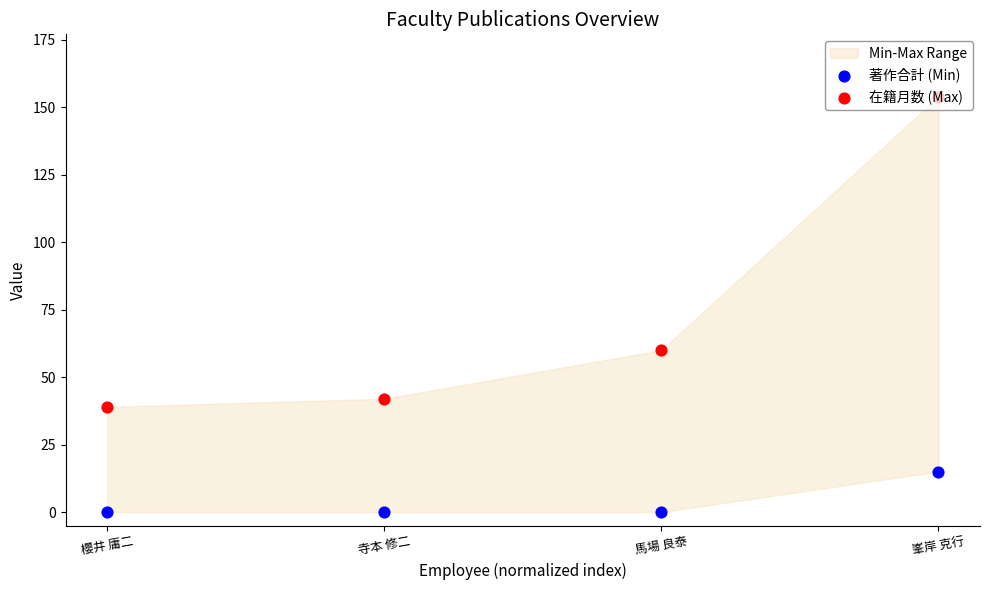

Which series has the largest total across all categories?

在籍月数 (Max)